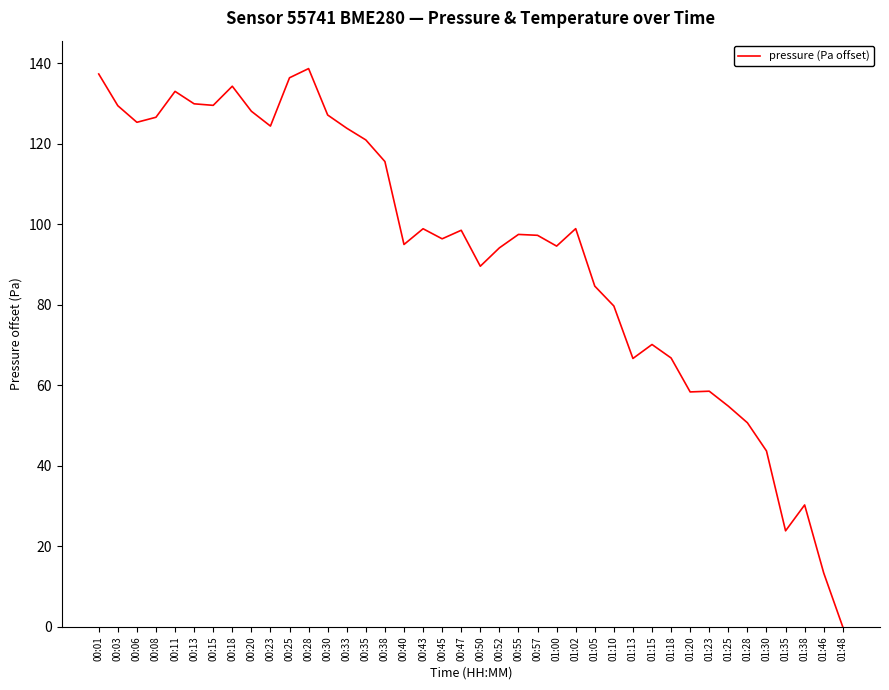

What is the difference between the maximum and minimum values?

138.7